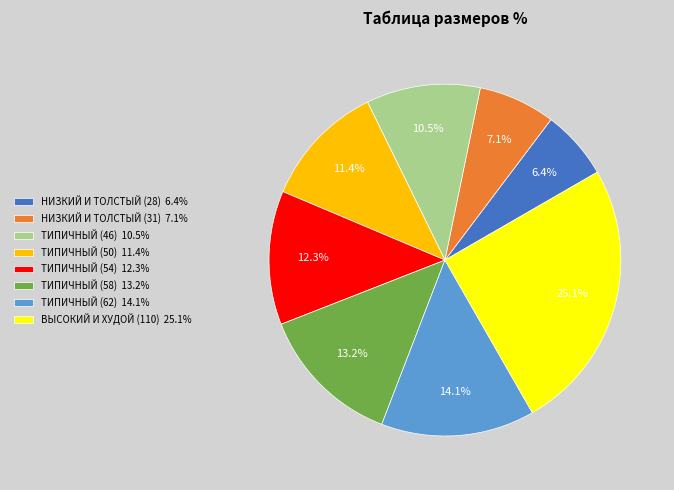

Is there a majority slice in this chart?

No